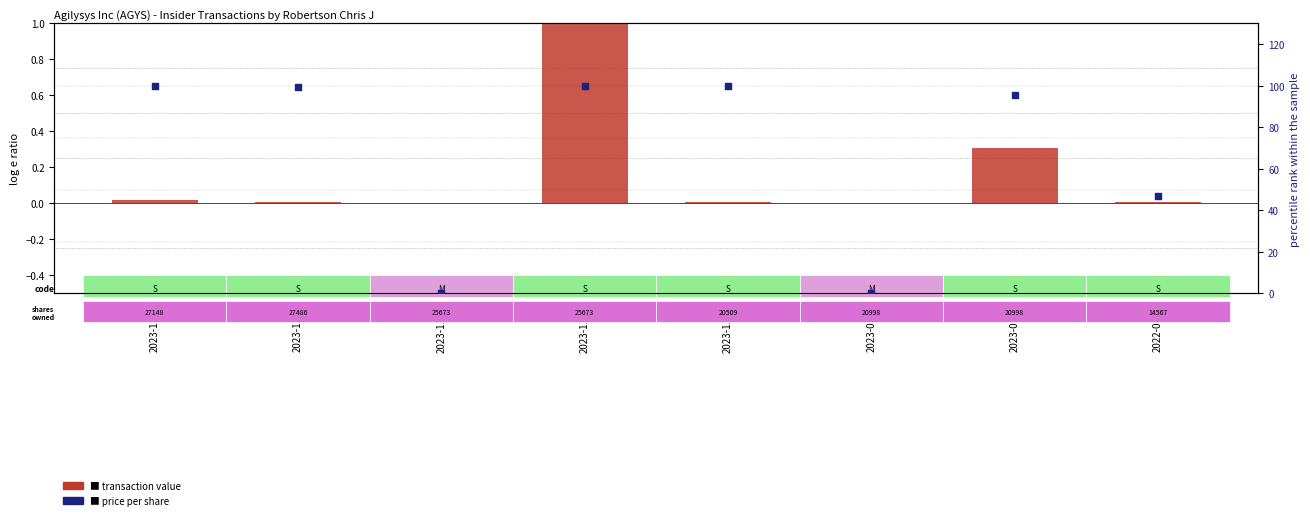

At how many categories does at least one series exceed 99?

4